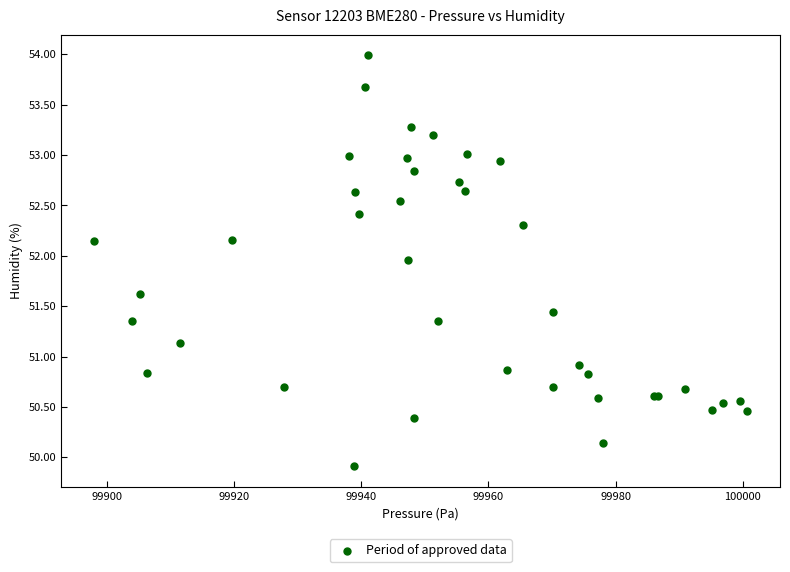

What Y value in the scatter plot is closest to 51?

50.9